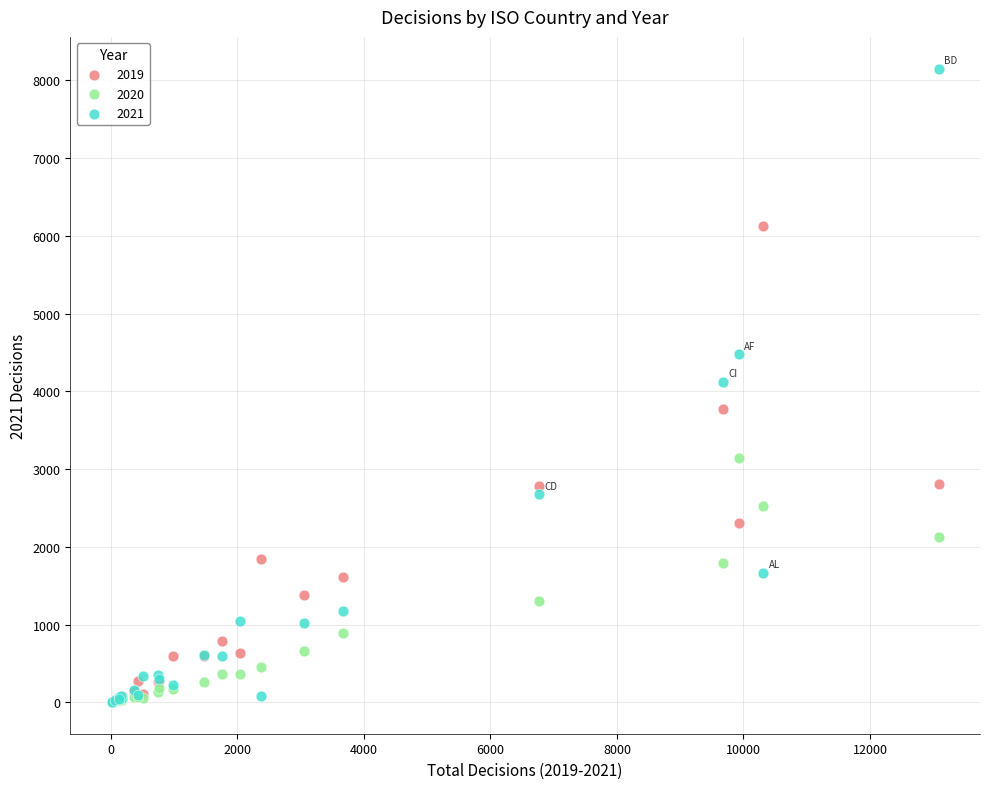

What are all the series names shown in the legend?

2019, 2020, 2021